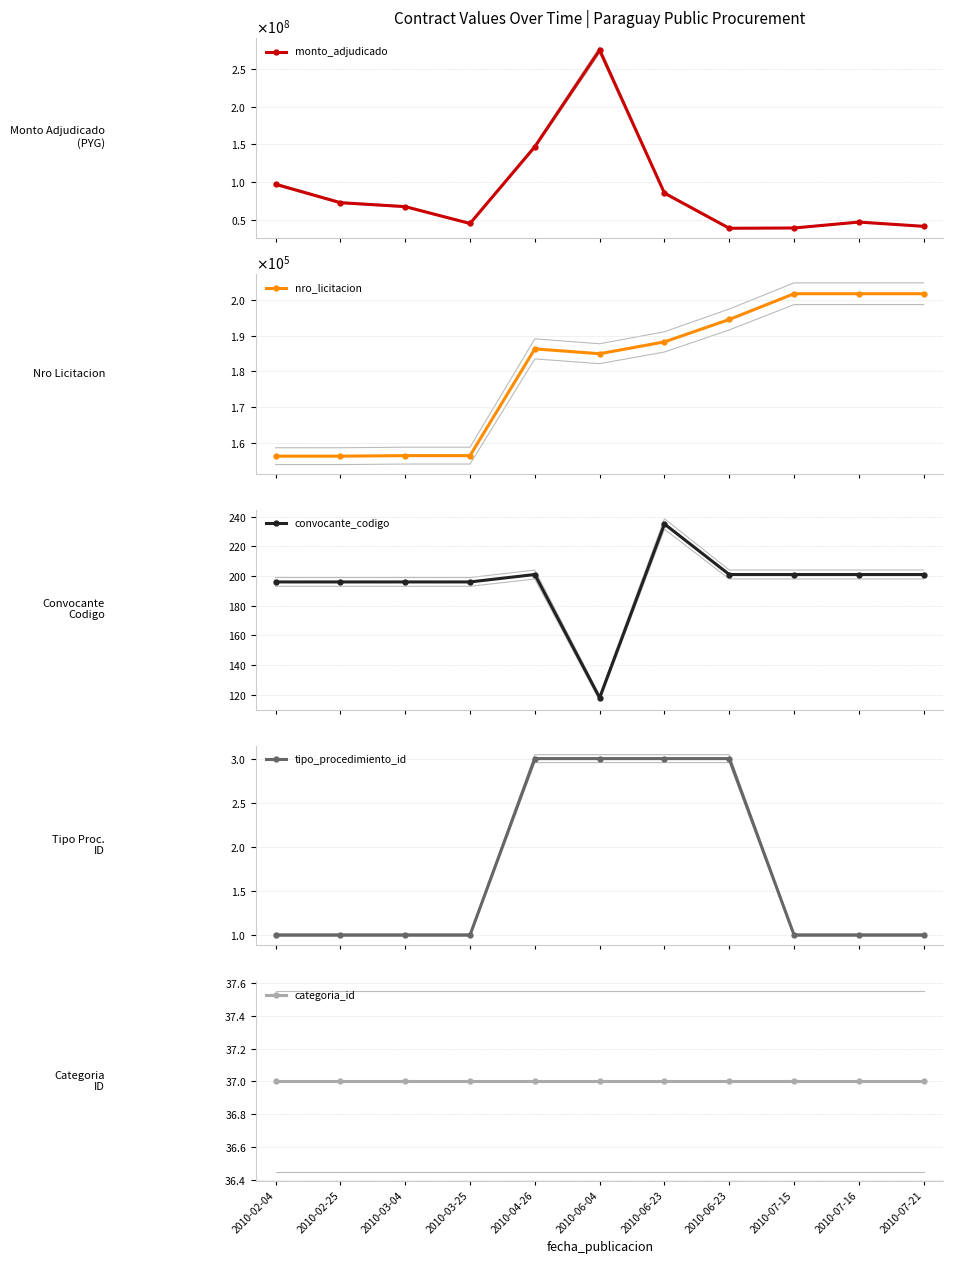

True or false: convocante_codigo and nro_licitacion intersect in this chart.

False